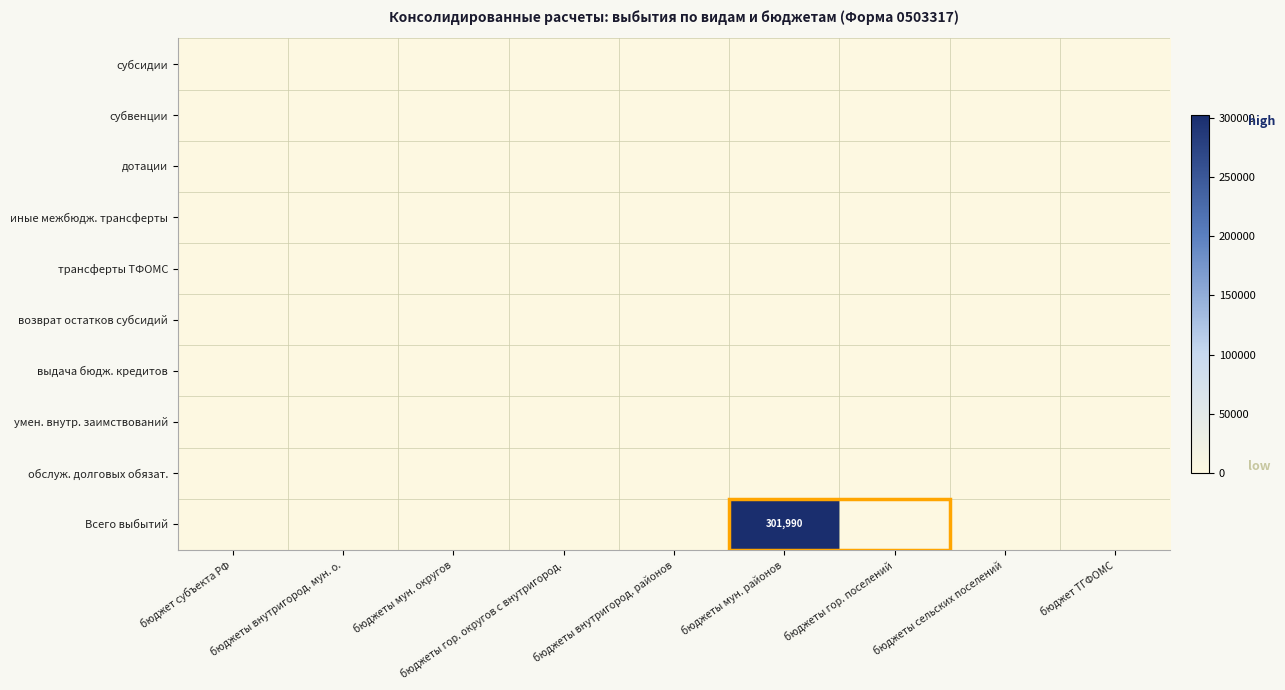

Which series has the largest total across all categories?

Всего выбытий